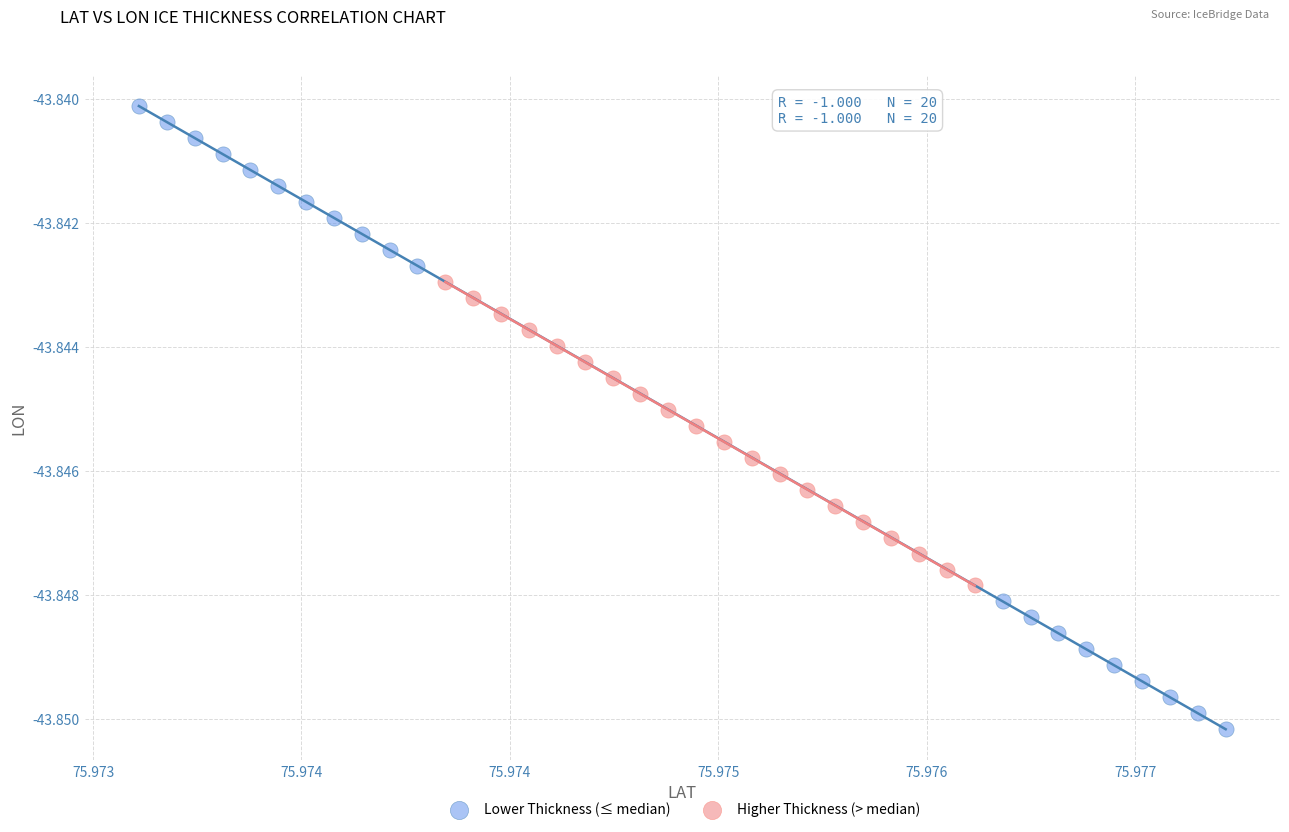

What are all the series names shown in the legend?

Lower Thickness (≤ median), Higher Thickness (> median)